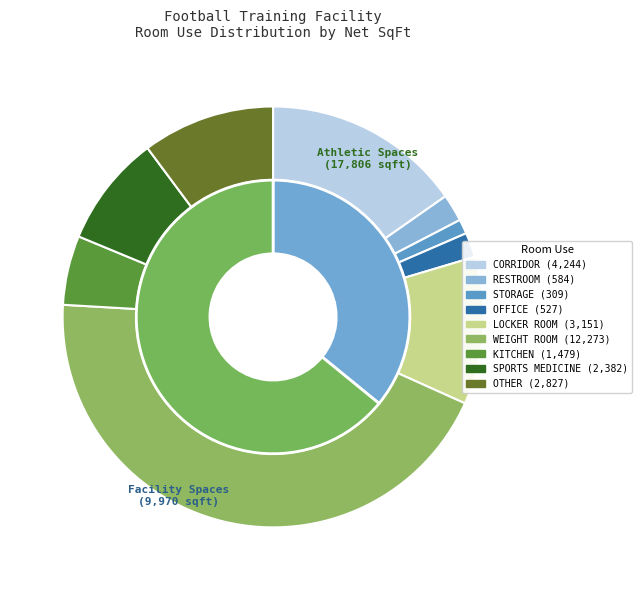

Rank the categories by value from lowest to highest.

STORAGE, OFFICE, RESTROOM, KITCHEN, SPORTS MEDICINE, OTHER, LOCKER ROOM, CORRIDOR, WEIGHT ROOM